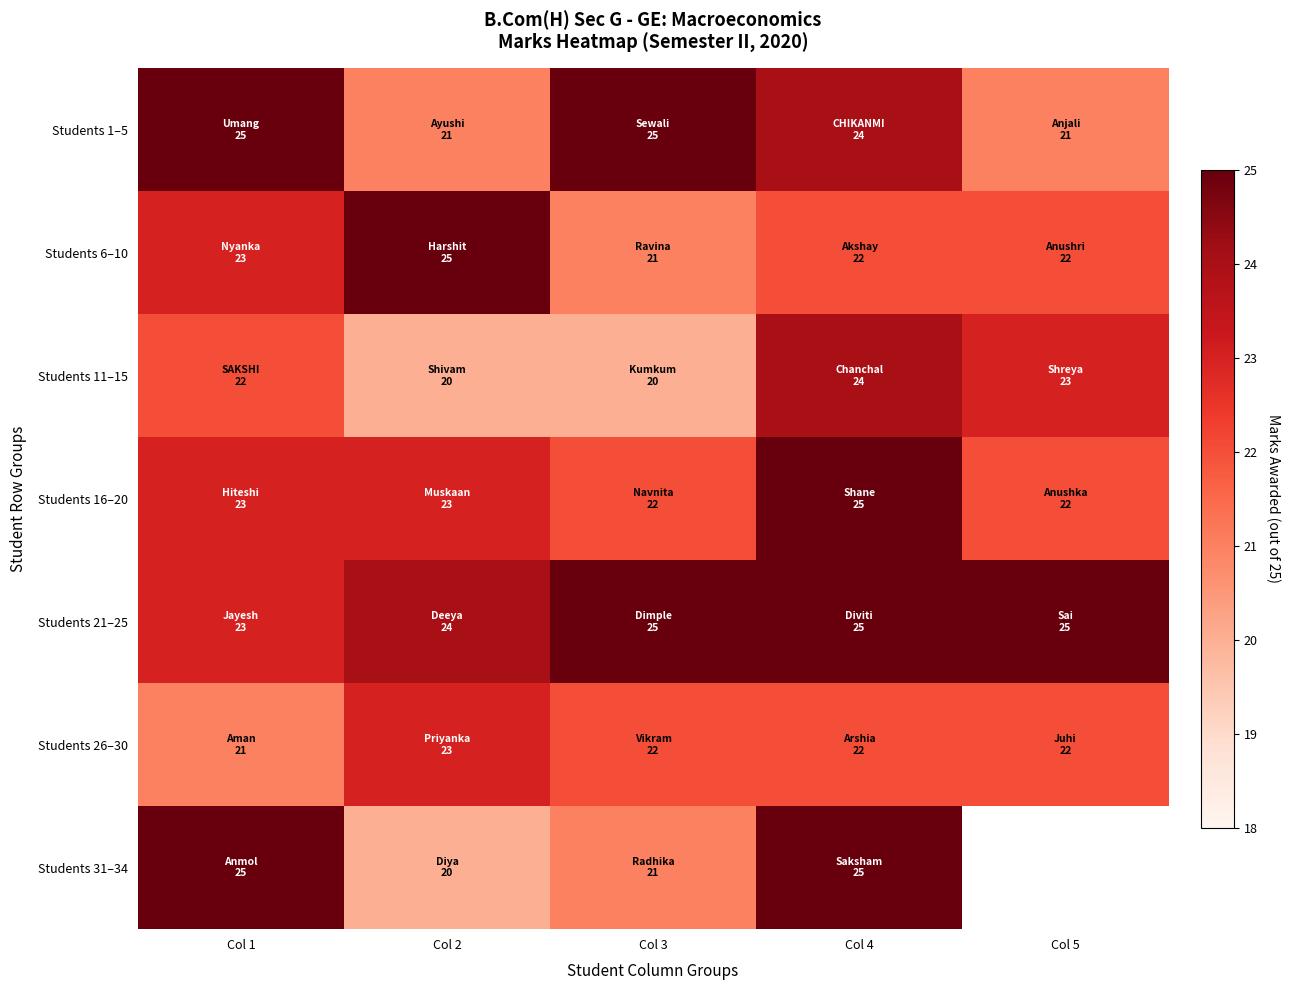

How many values in the Students 11–15 series exceed 22?

2